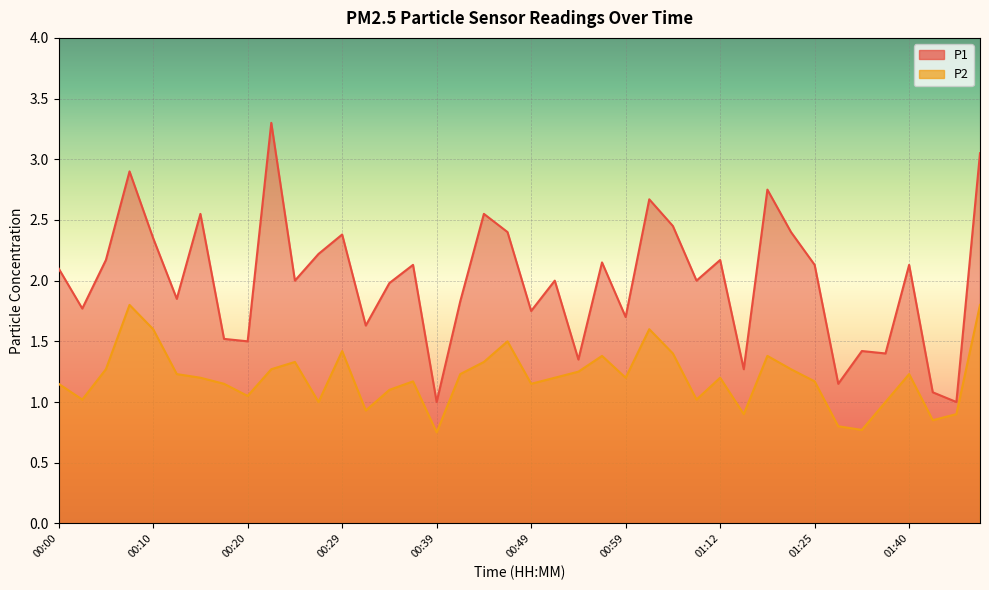

How many distinct data groups are displayed?

2